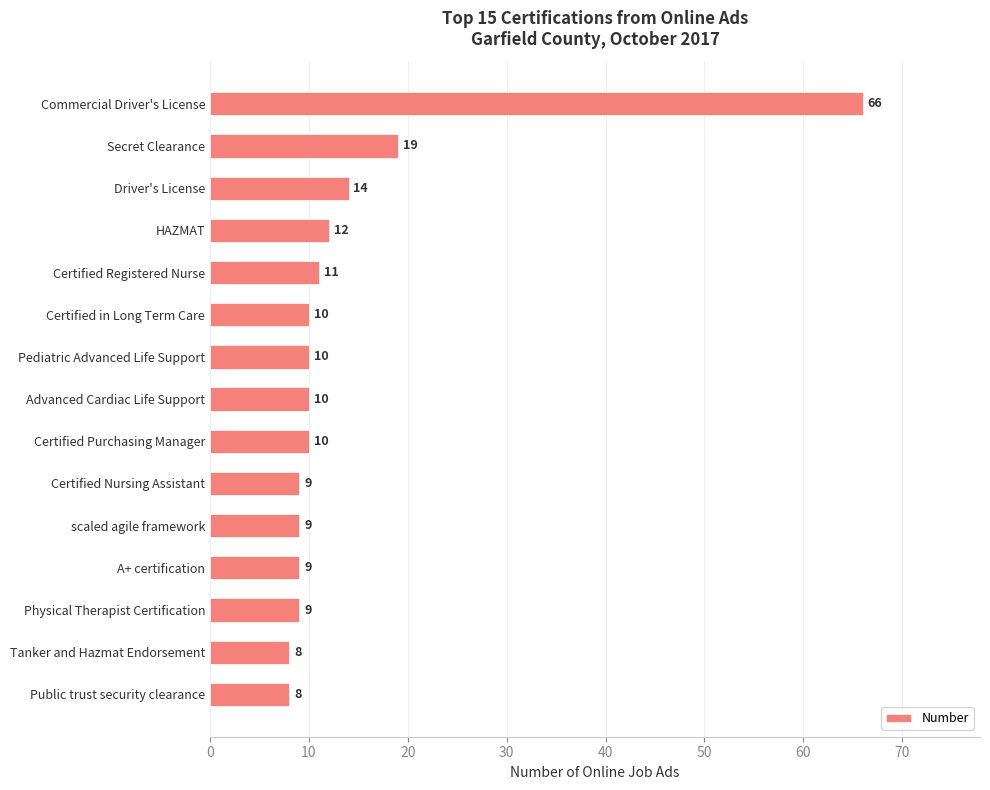

The chart shows a value of 43 at Commercial Driver's License. True or false?

False